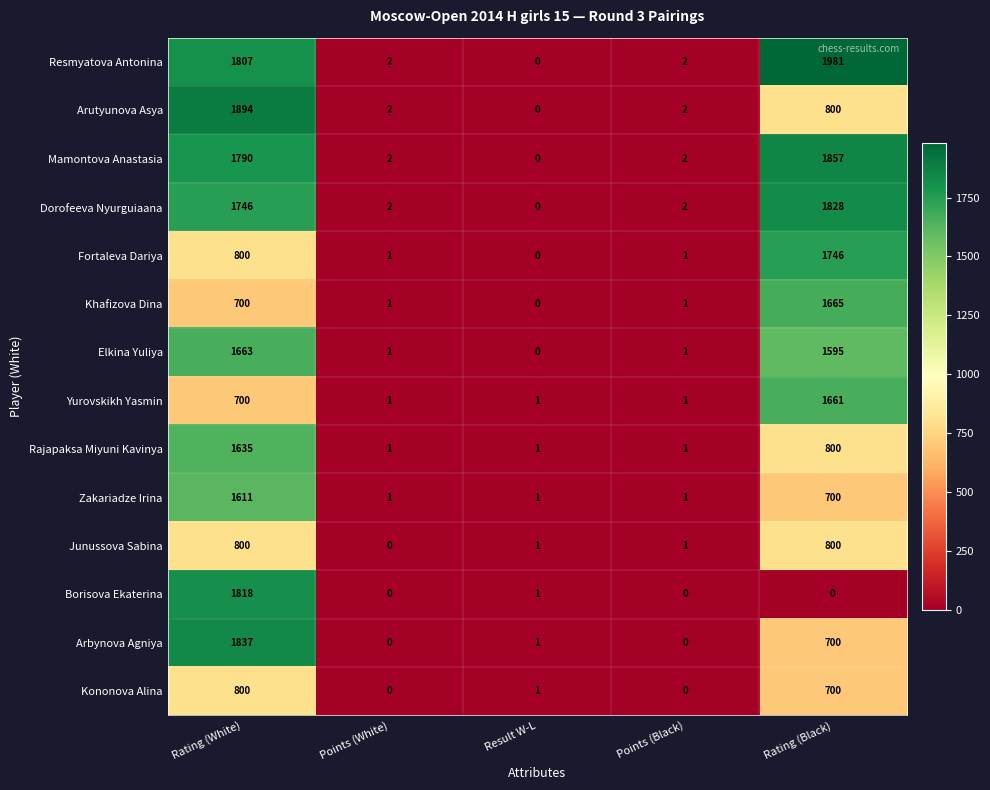

What is the sum of the Khafizova Dina values at Points (Black) and Rating (White)?

701